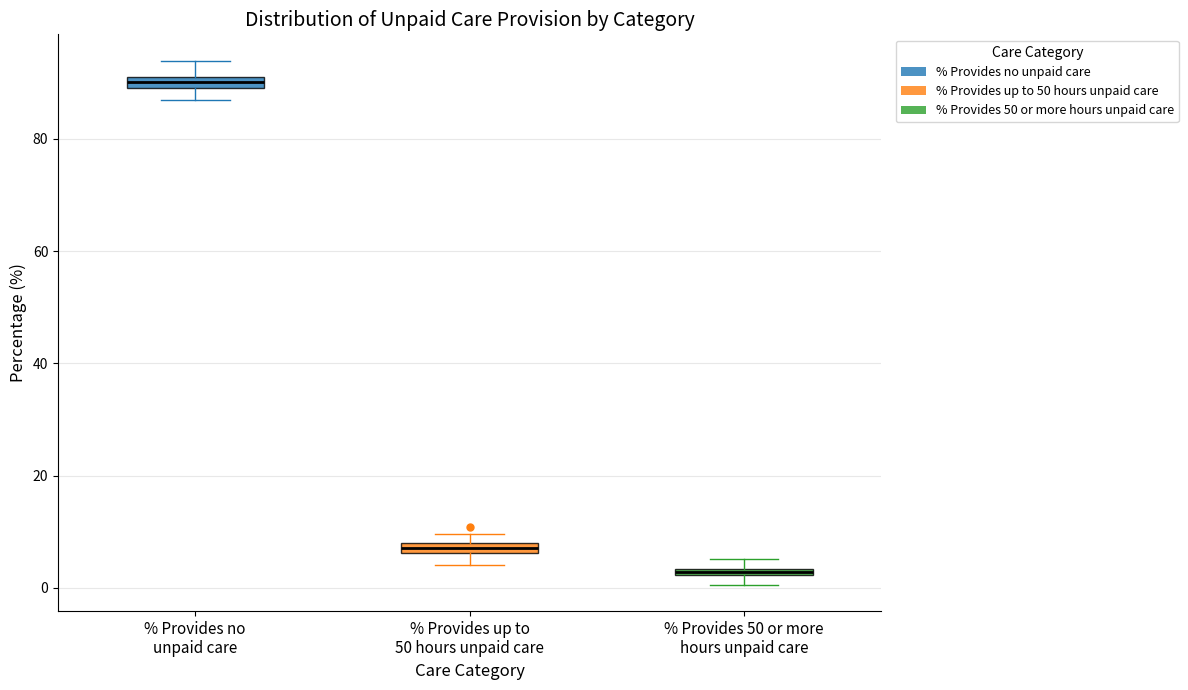

Which box's median line is the lowest?

% Provides 50 or more hours unpaid care